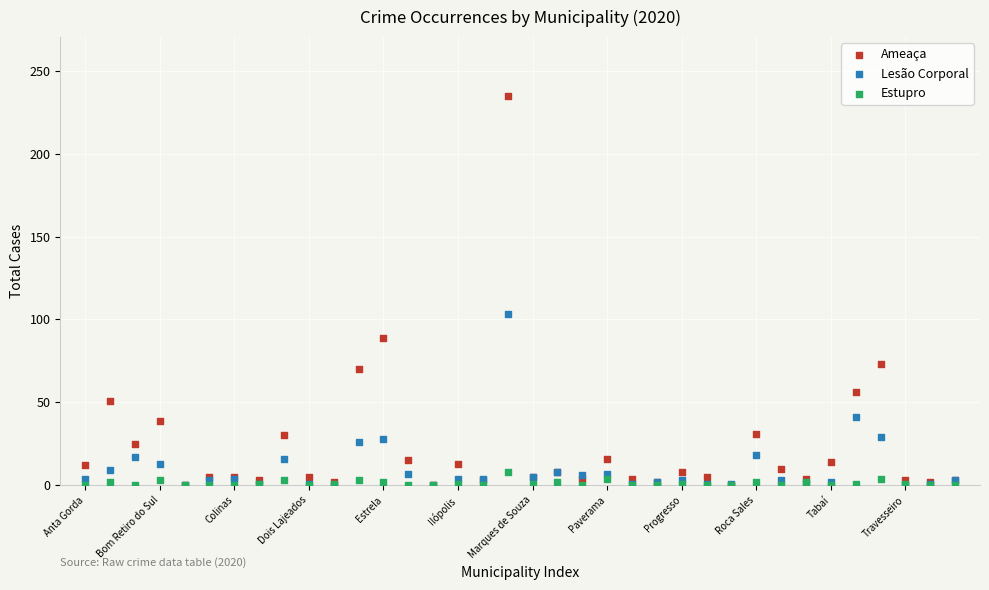

In the Ameaça series, what Y value is closest to 117?

89